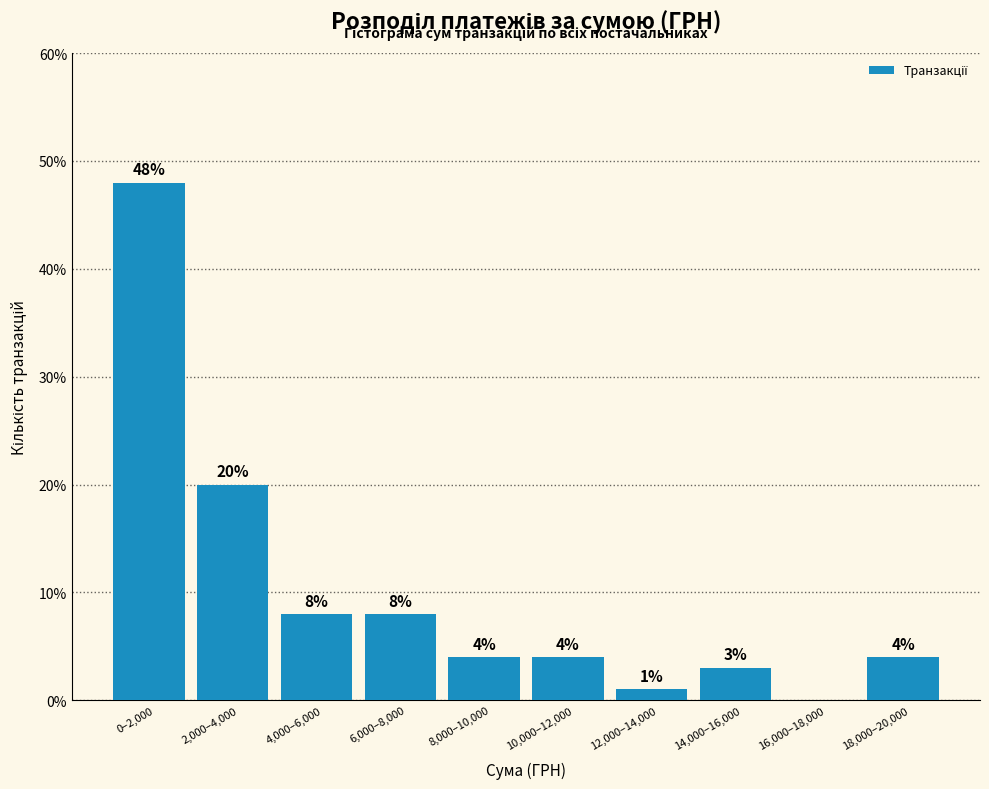

Reading left to right, extract all data points from this chart.

0–2,000=48	2,000–4,000=20	4,000–6,000=8	6,000–8,000=8	8,000–10,000=4	10,000–12,000=4	12,000–14,000=1	14,000–16,000=3	16,000–18,000=0	18,000–20,000=4